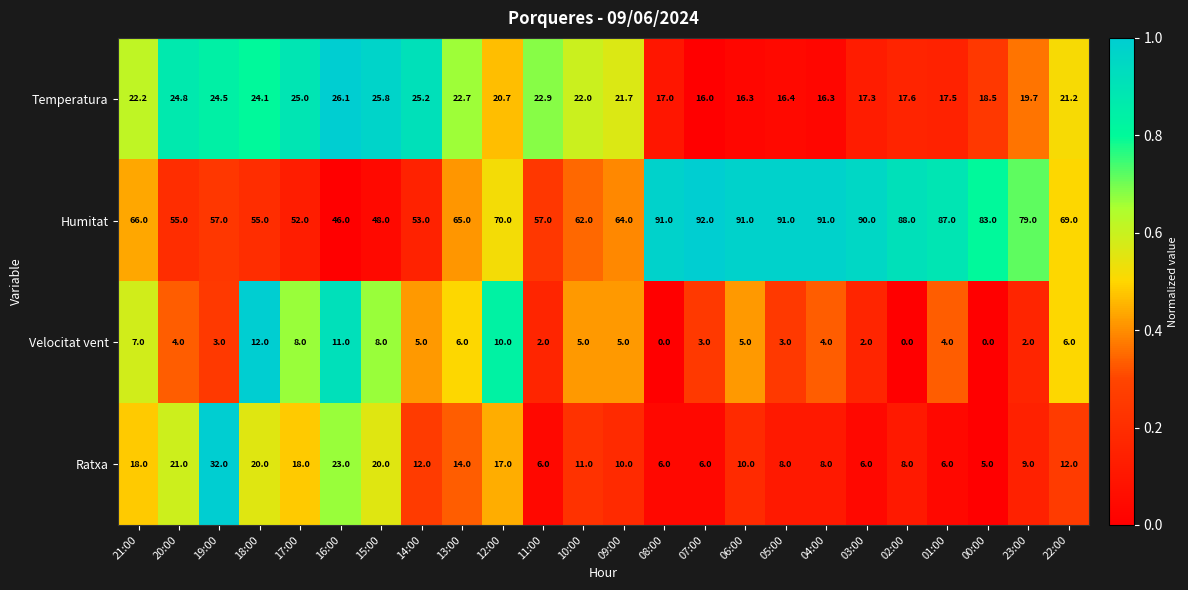

The Ratxa series shows 18.0 at 17:00. True or false?

True